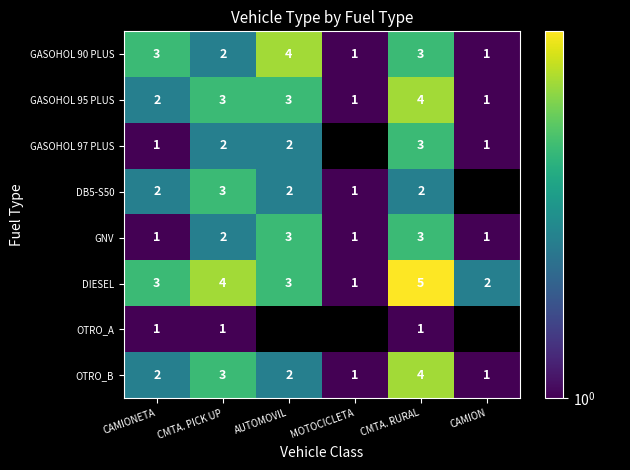

The value of DB5-S50 at AUTOMOVIL is 1. True or false?

False